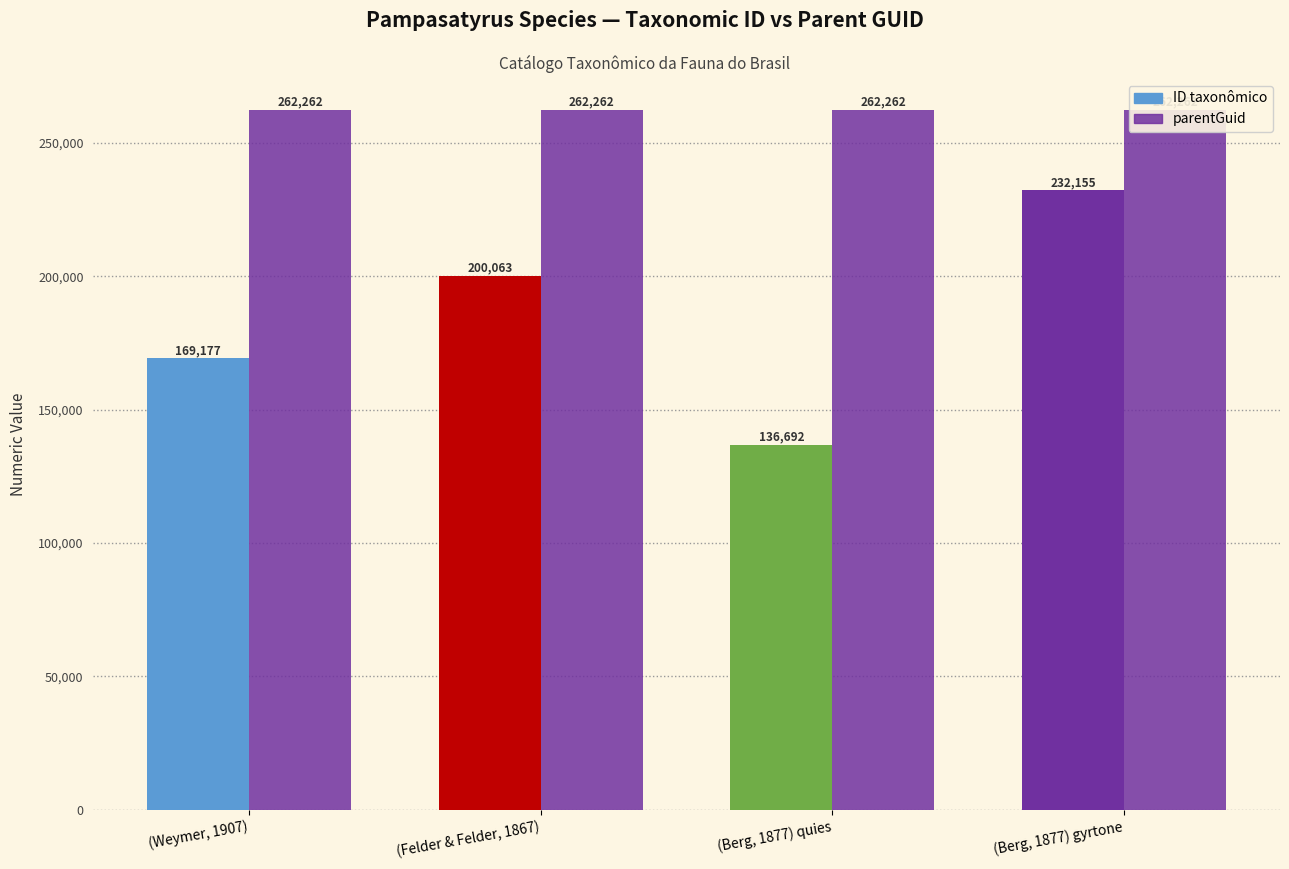

What is the total value across all series at (Weymer, 1907)?

431439